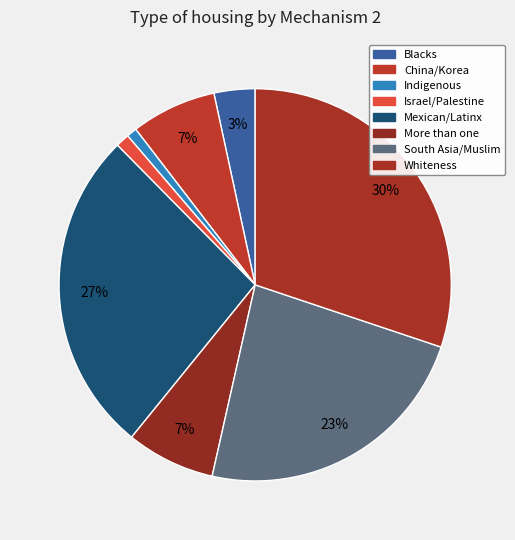

Is there any slice that represents more than half of the pie?

No